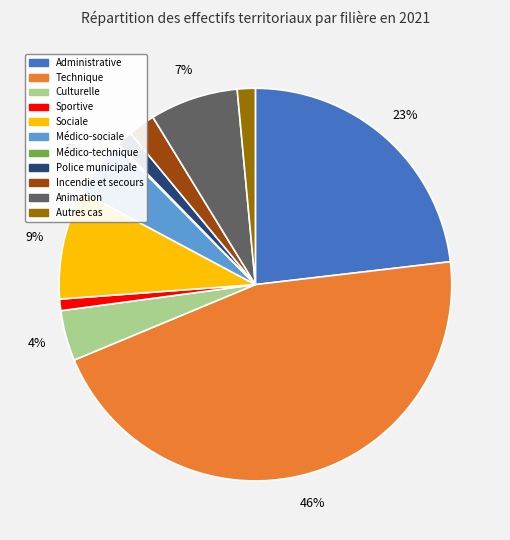

Which category has the biggest portion of the pie?

Technique